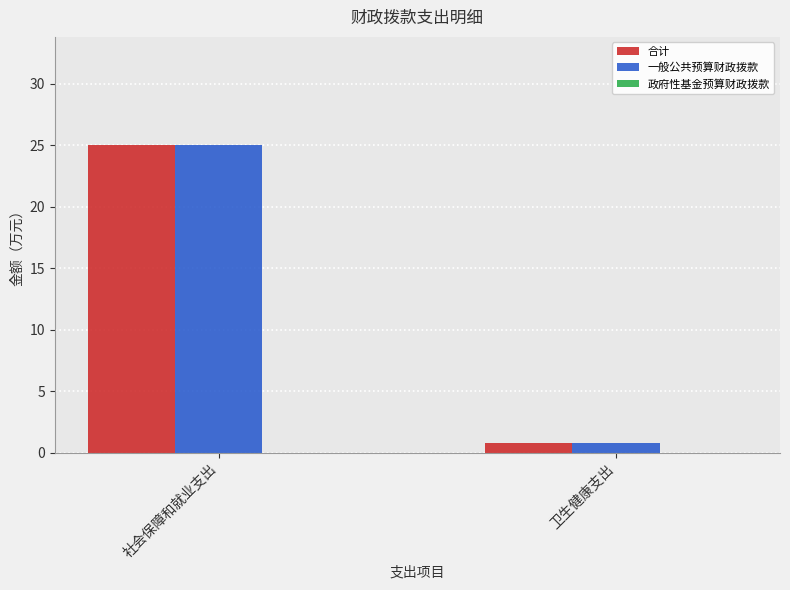

At which label does 合计 first exceed 25?

社会保障和就业支出